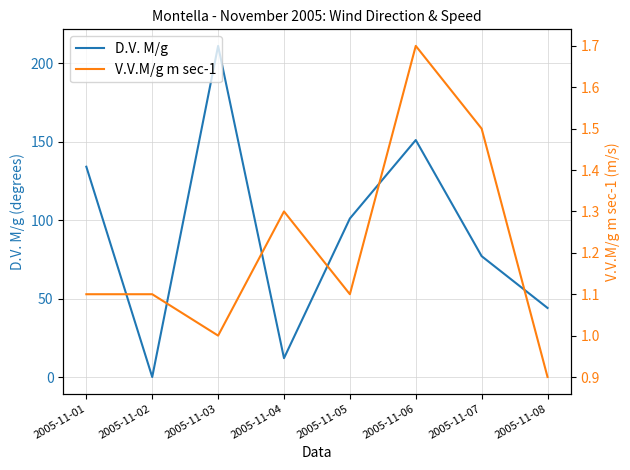

Which category has the lowest value in the D.V. M/g series?

2005-11-02